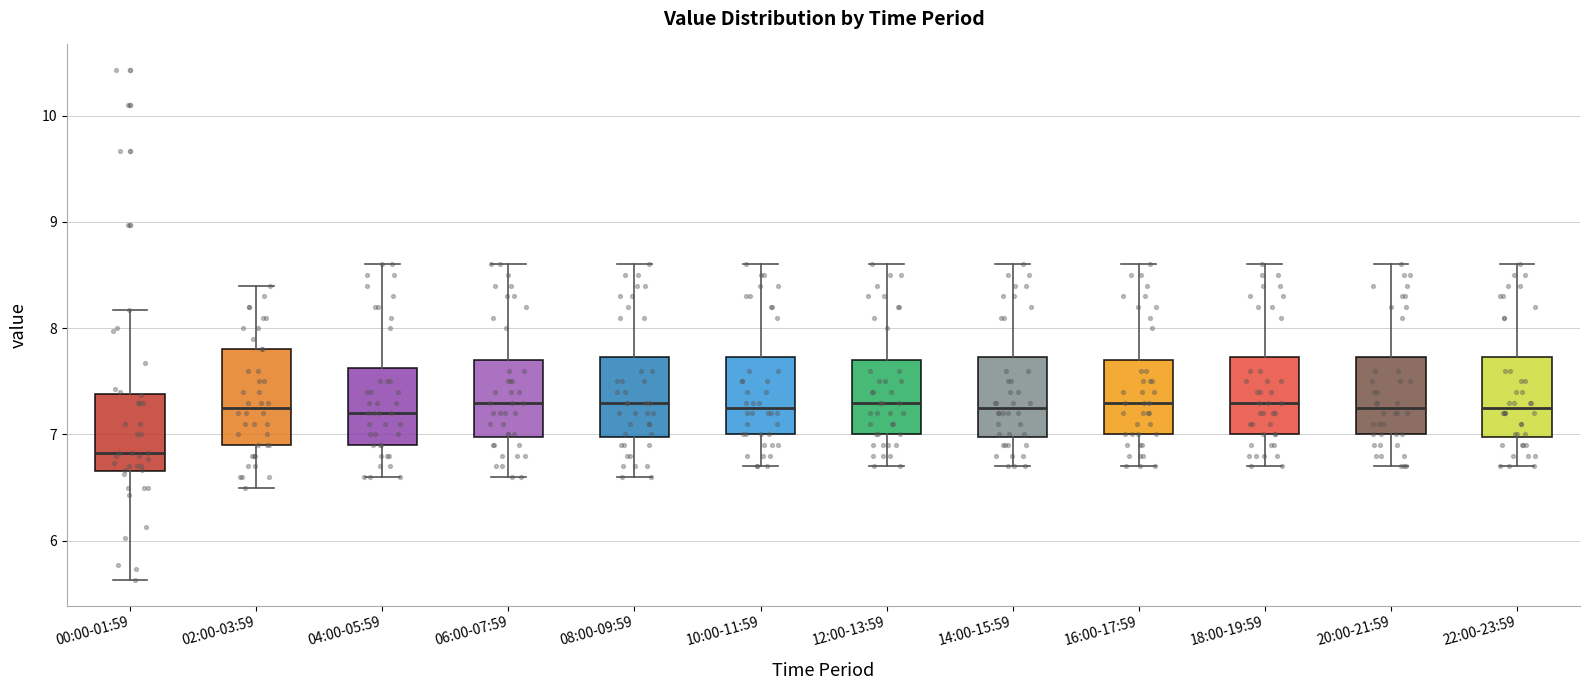

Comparing the boxes themselves (not the whiskers), which one is the tallest?

02:00-03:59